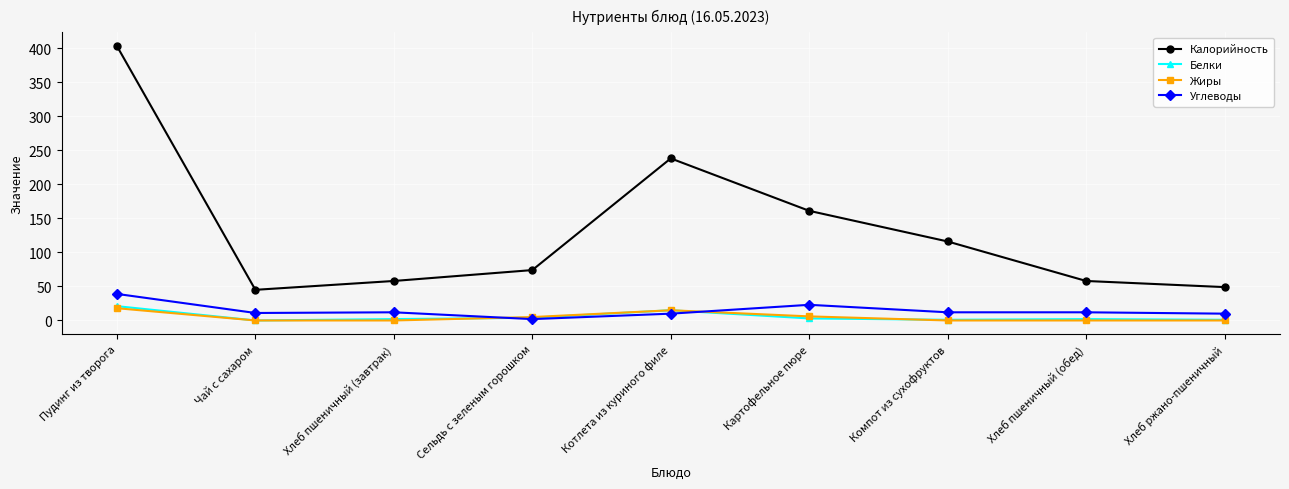

Where does the Калорийность series first go above 74?

Пудинг из творога